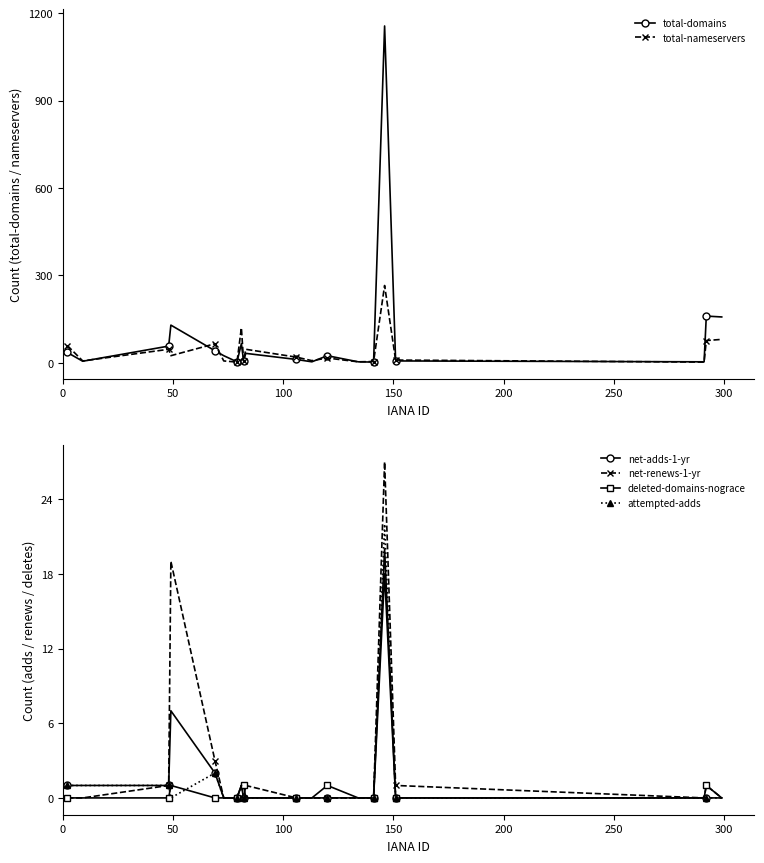

True or false: net-renews-1-yr has more than 1 points higher than both neighbors.

True